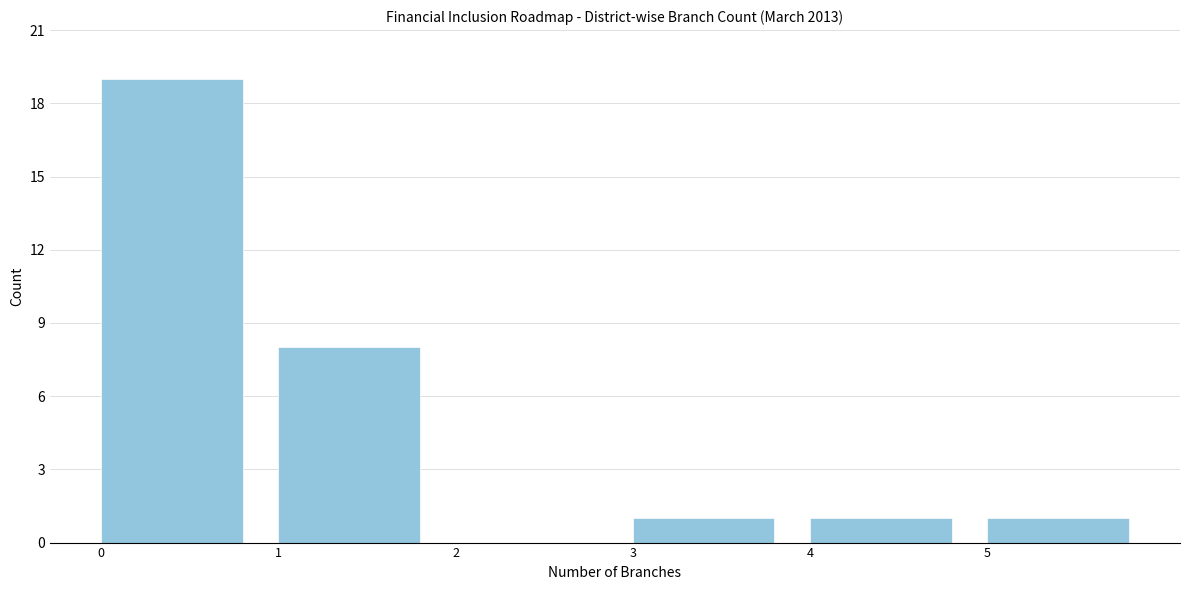

Reading left to right, list every bar in this chart as the range it spans on the x-axis followed by its height. The values are not printed on the chart, so give them approximately, as read against the axis.

0 to 1: 19
1 to 2: 8
2 to 3: 0
3 to 4: 1
4 to 5: 1
5 to 6: 1